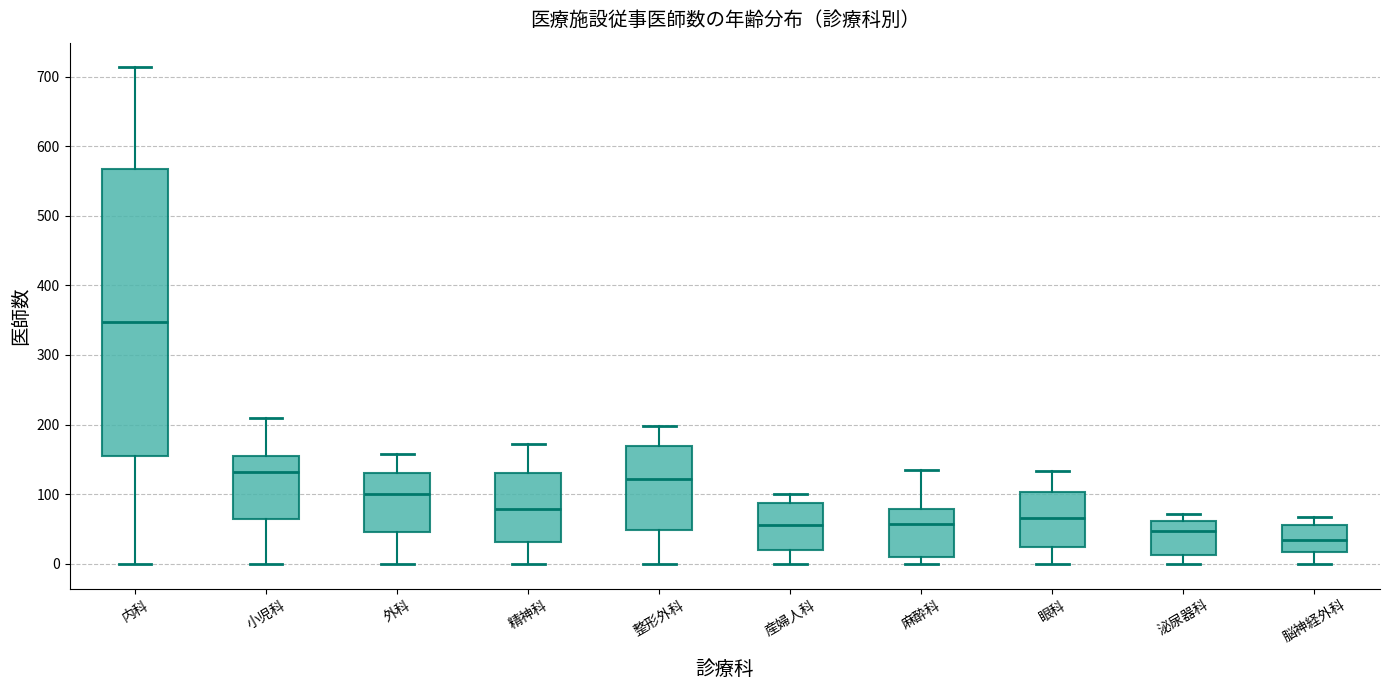

Which box is the tallest, from its lower edge to its upper edge?

内科